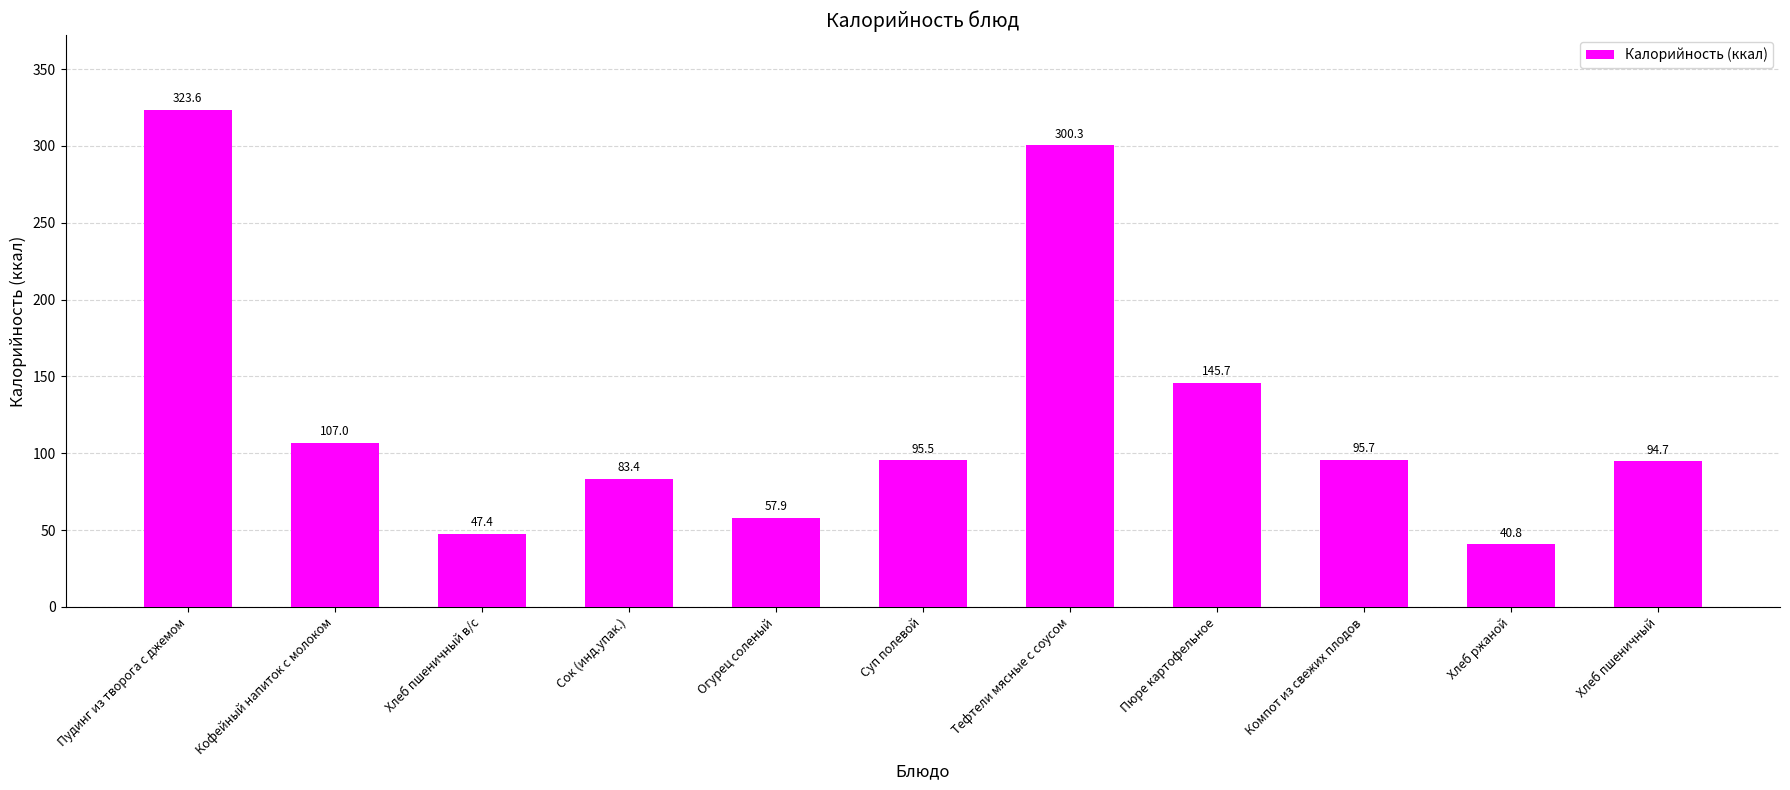

How many values exceed 95?

6